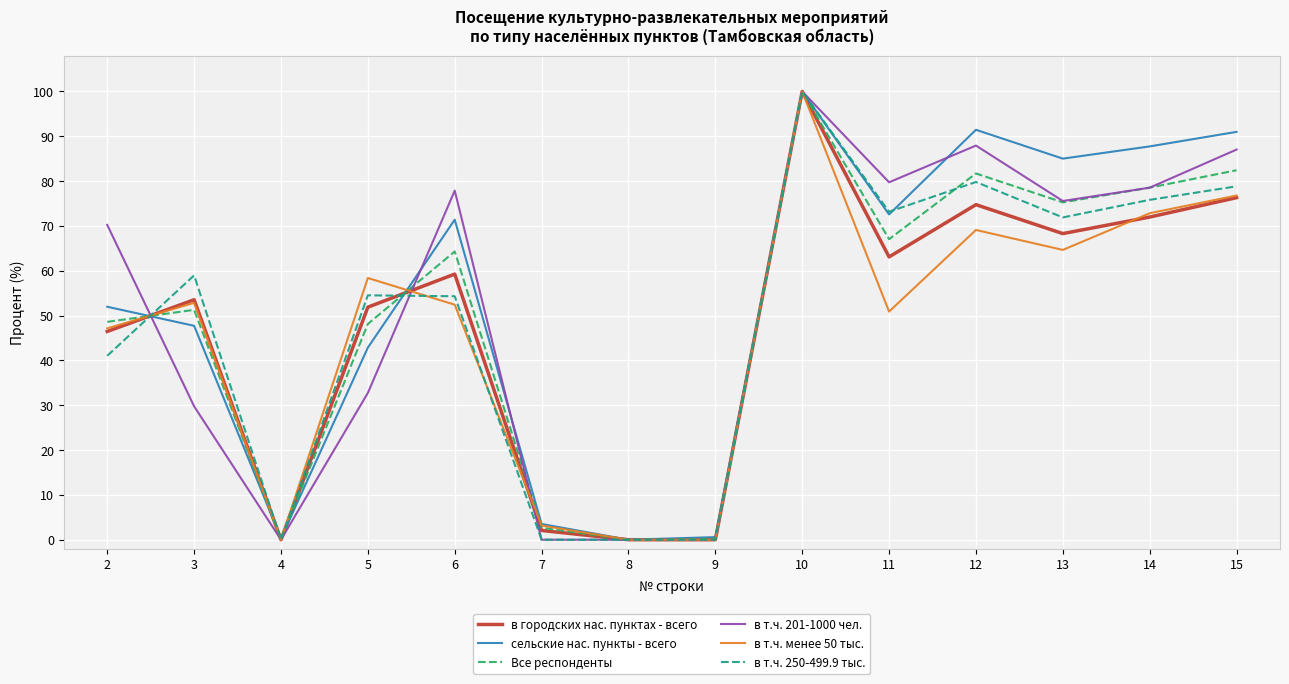

What is the difference between the maximum and minimum values in the в т.ч. 201-1000 чел. series?

100.0